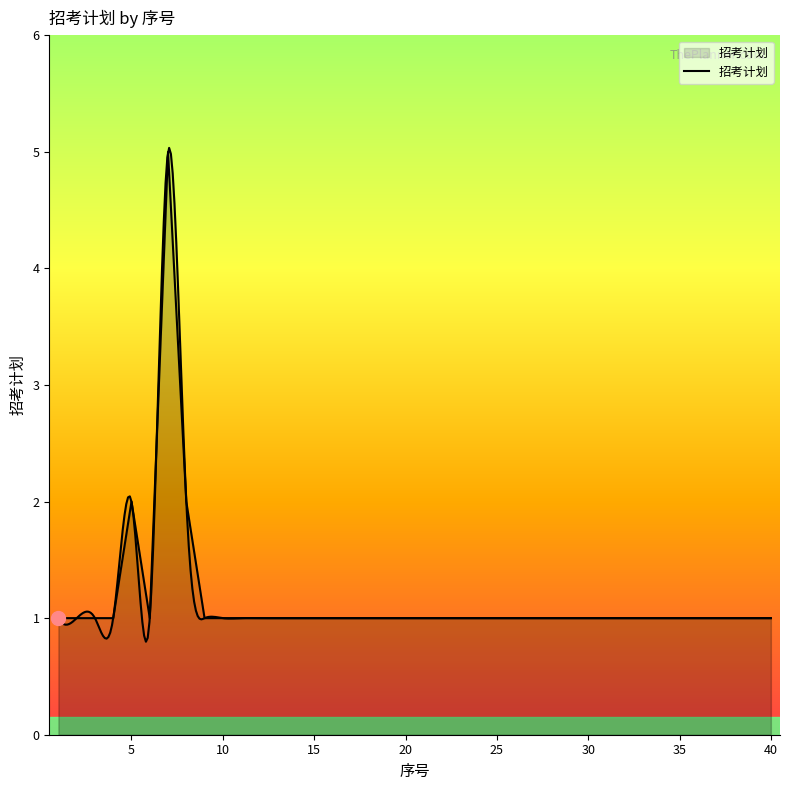

How many interior local valleys (lower than both neighbors) does the data have?

1